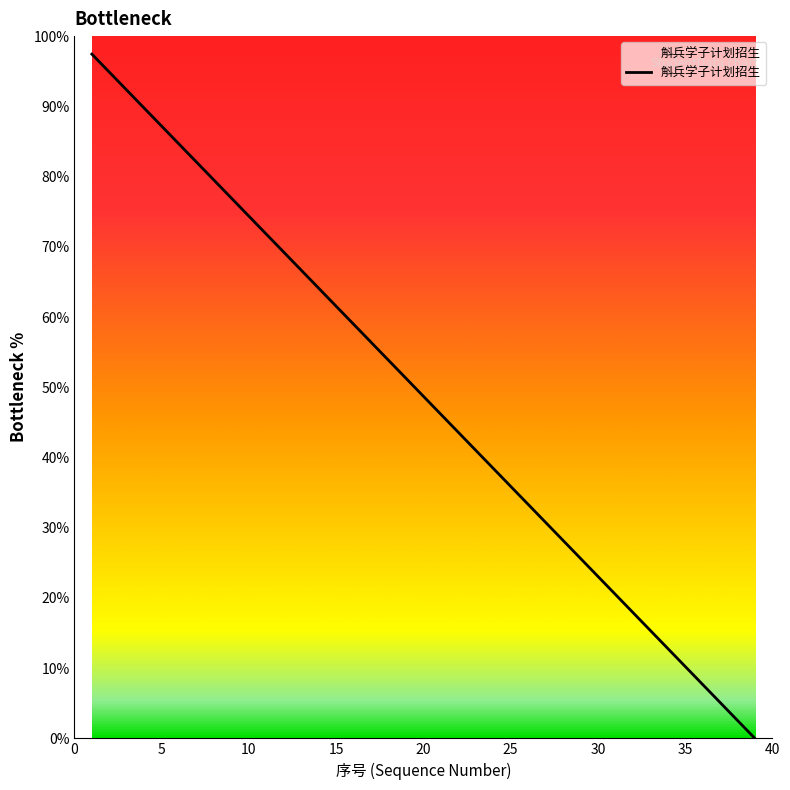

What is the greatest value displayed?

97.4